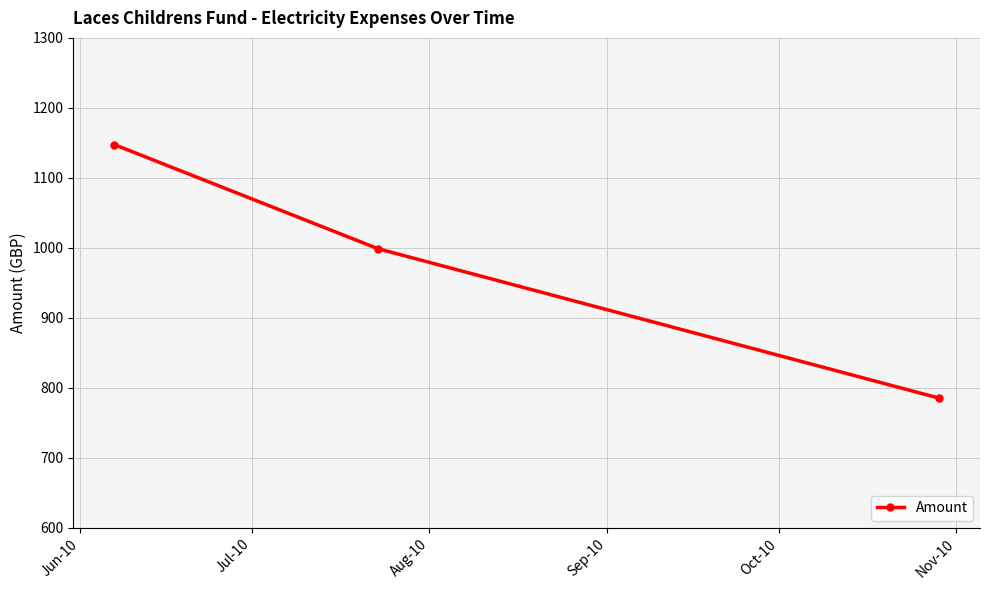

What is the greatest value displayed?

1147.4